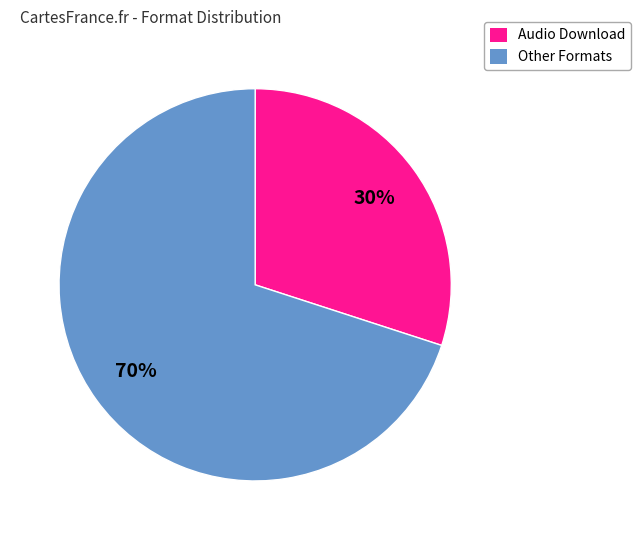

To the nearest percent, what is the average slice percentage?

50%